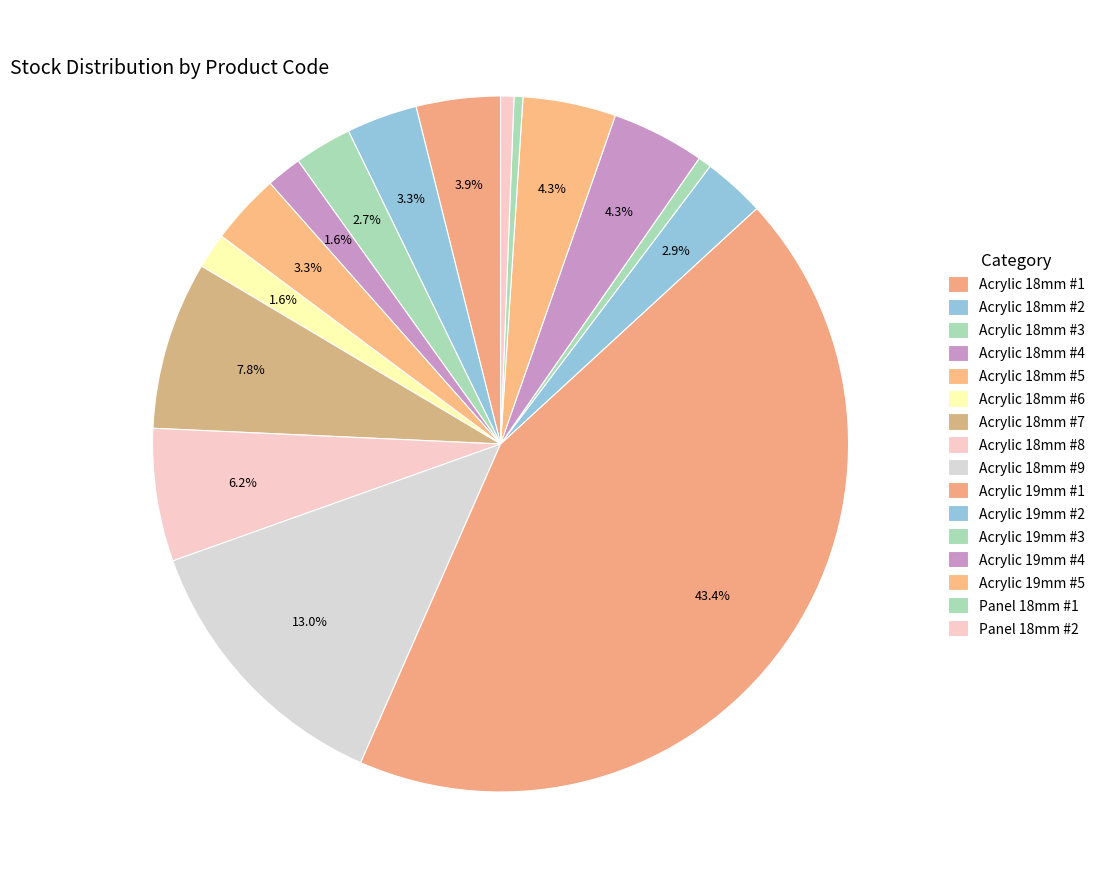

Count the number of slices in the pie.

16